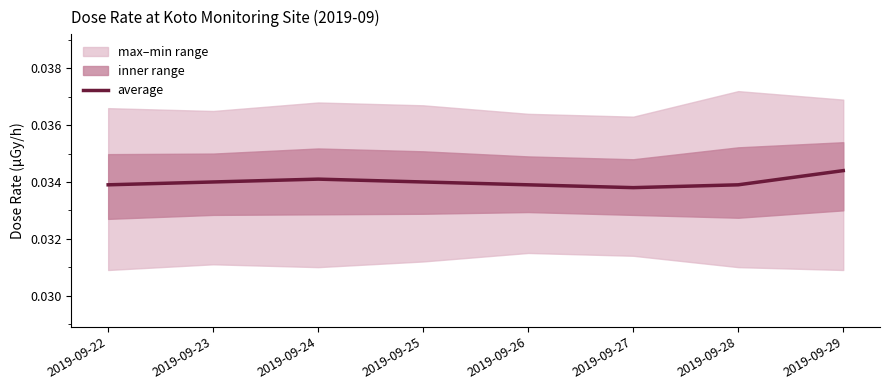

The chart shows a value of 0.0 at 2019-09-26. True or false?

False